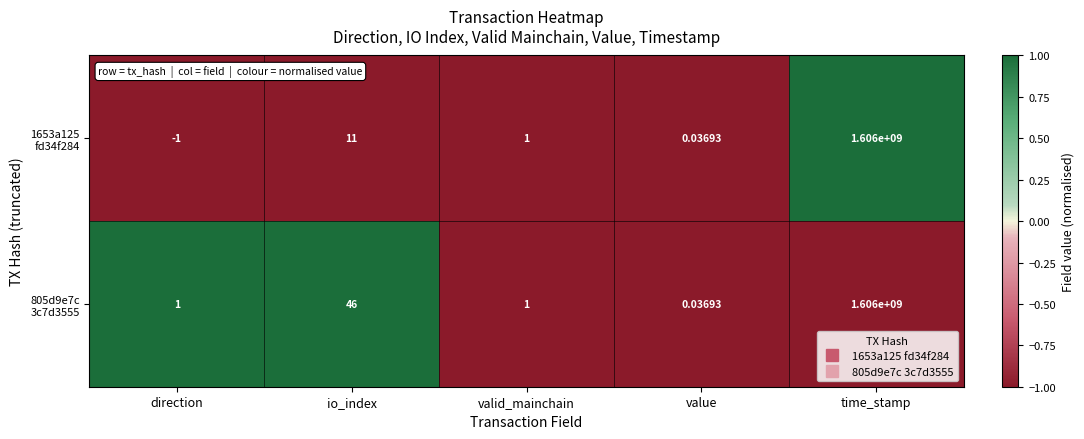

Which label corresponds to the largest value in the chart?

time_stamp